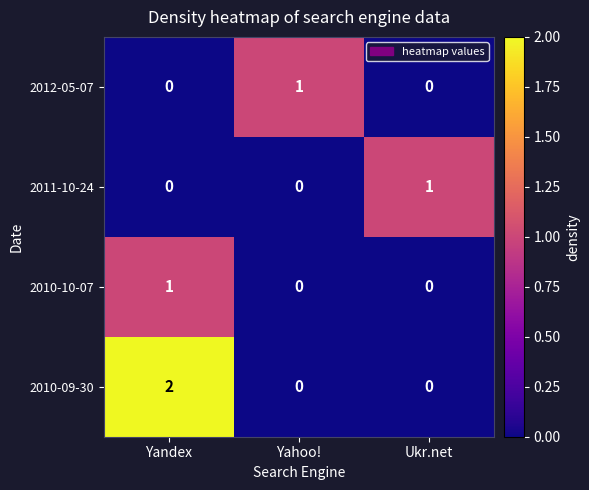

At which label does 2011-10-24 reach its peak?

Ukr.net